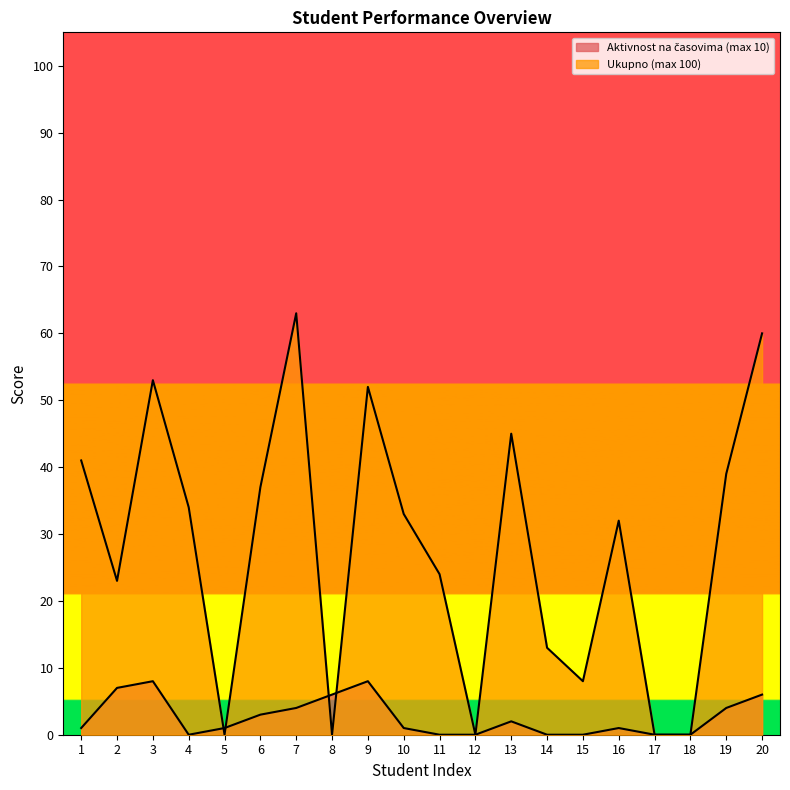

Reading left to right, transcribe all the data shown in this chart.

Aktivnost na časovima (max 10): 1=1	2=7	3=8	4=0	5=1	6=3	7=4	8=6	9=8	10=1	11=0	12=0	13=2	14=0	15=0	16=1	17=0	18=0	19=4	20=6
Ukupno (max 100): 1=41	2=23	3=53	4=34	5=0	6=37	7=63	8=0	9=52	10=33	11=24	12=0	13=45	14=13	15=8	16=32	17=0	18=0	19=39	20=60